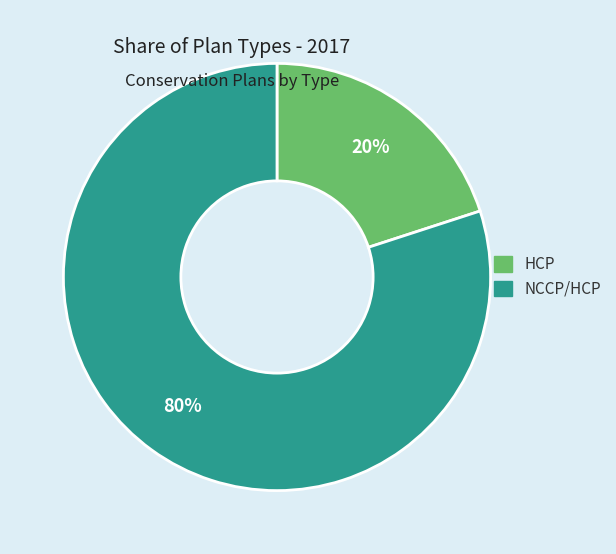

Which category has the smallest portion of the pie?

HCP